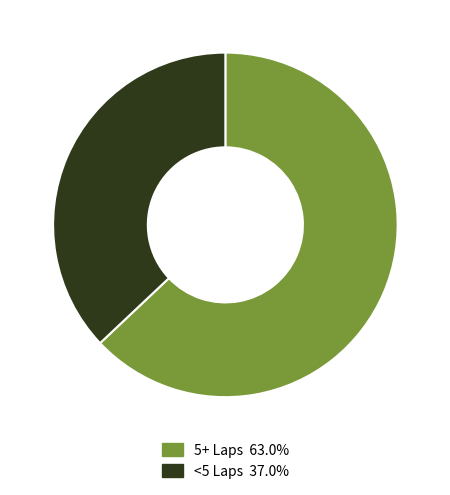

Count the number of slices in the pie.

2